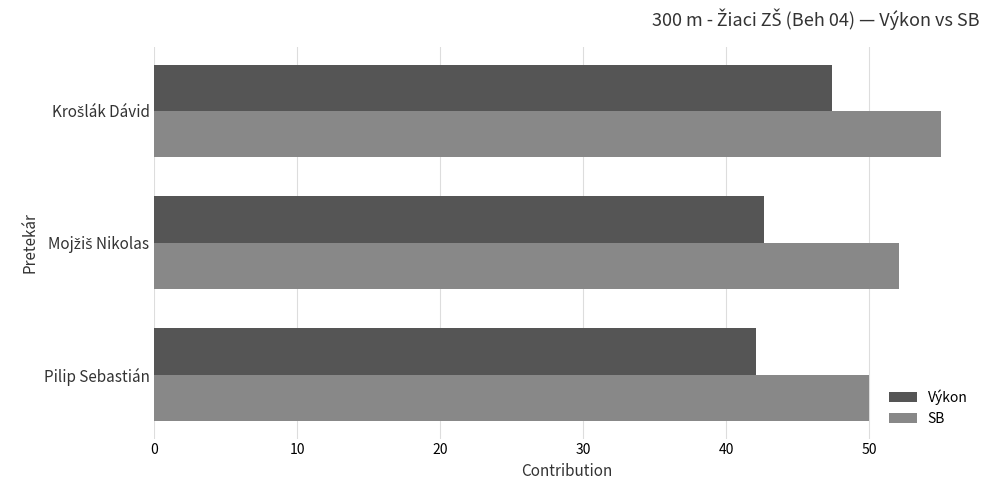

True or false: Výkon has a value of 23.0 at Pilip Sebastián.

False